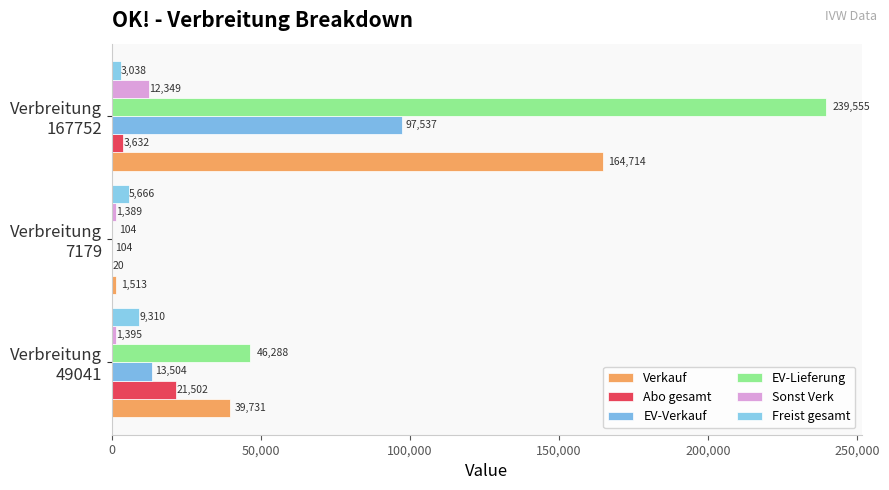

What is the average value of the Verkauf series?

68653